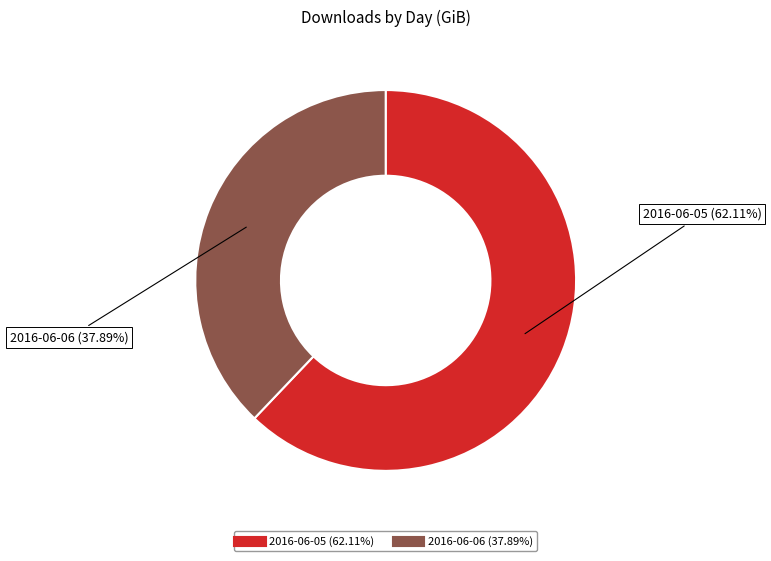

What percentage is the 2016-06-06 slice, to the nearest percent?

38%